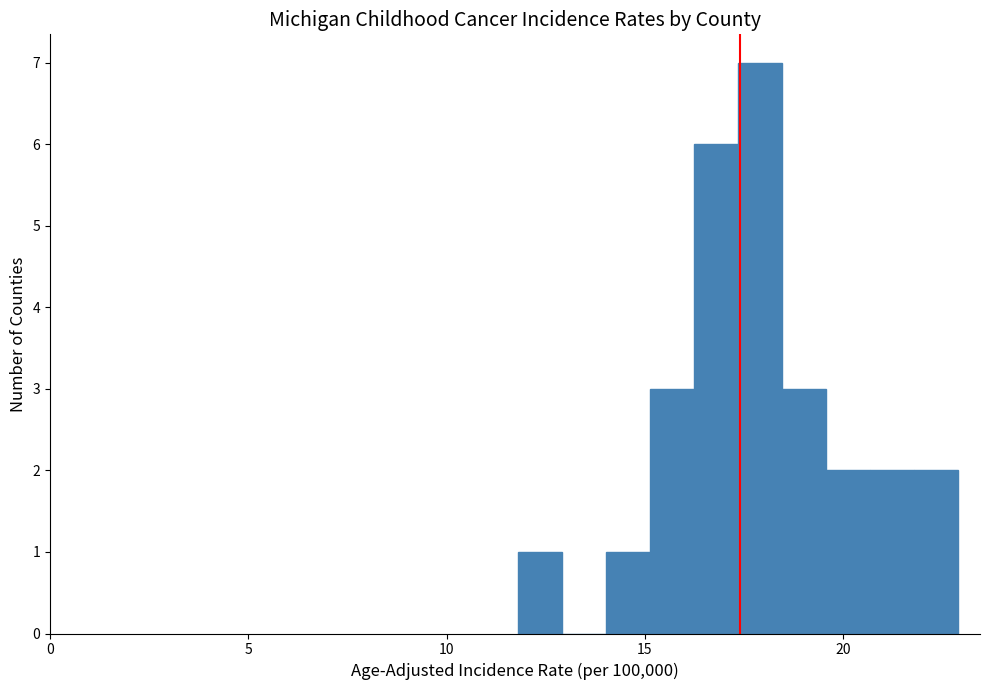

Around what value on the x-axis is the tallest bar? Give the approximate position of its centre, as read against the axis.

18.0